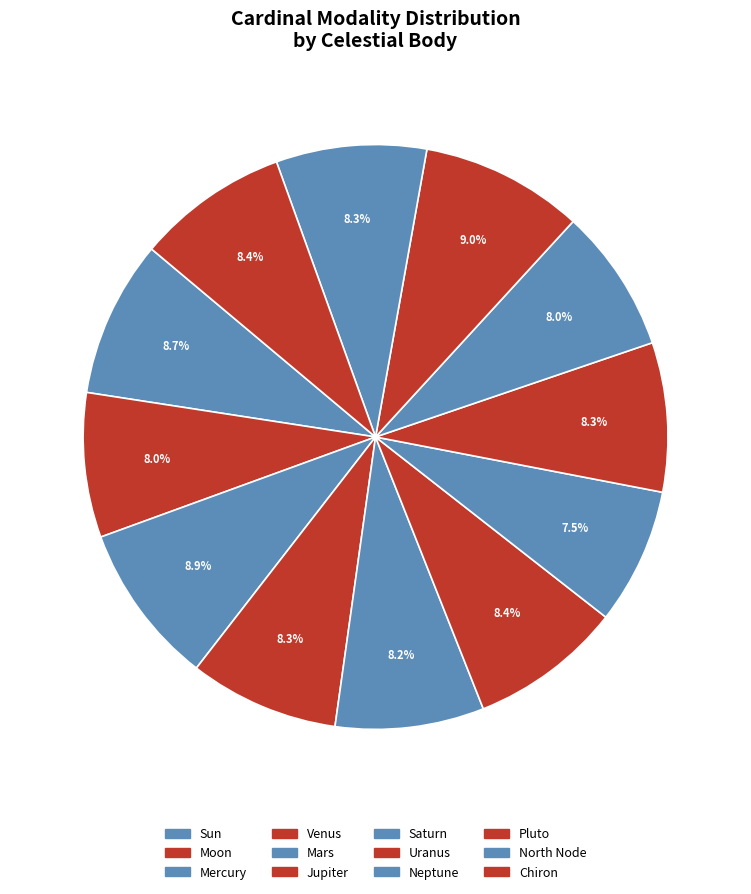

Is the sum of Mercury and Pluto greater than half?

No